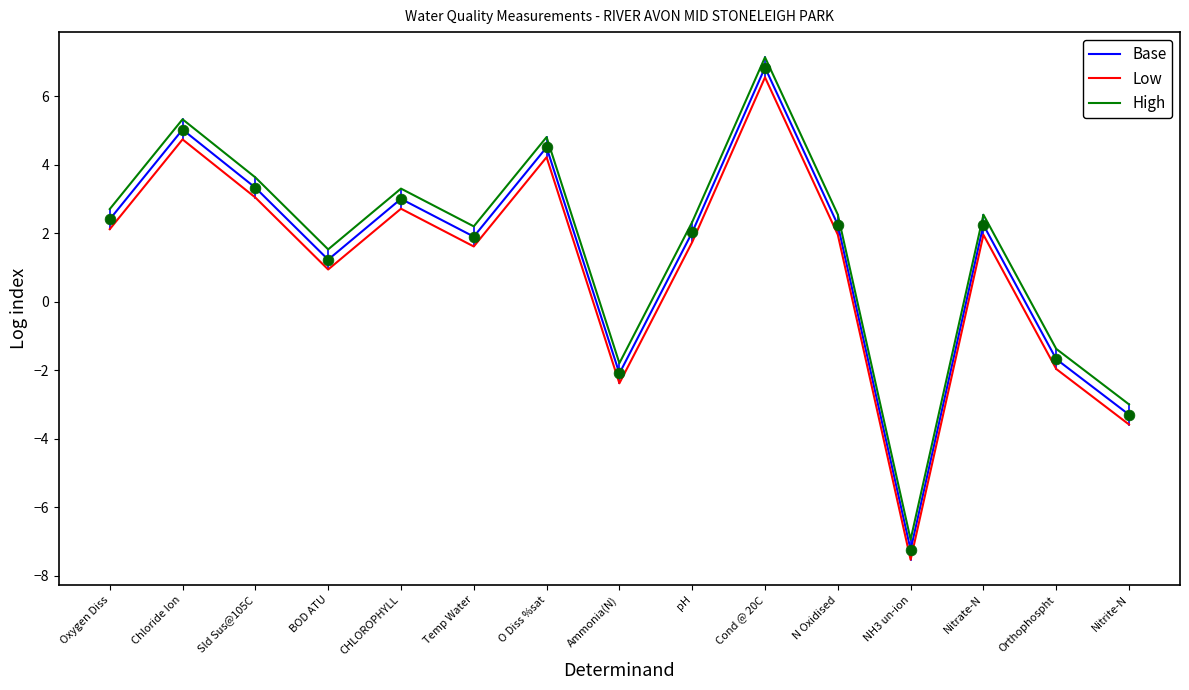

What is the difference between the highest and lowest values at Ammonia(N)?

0.6